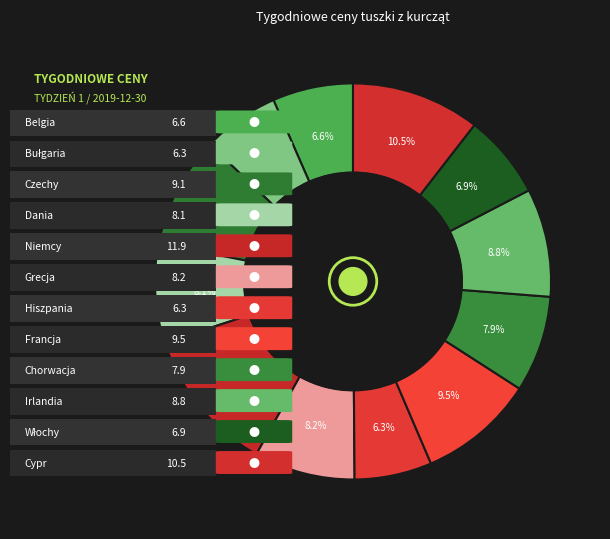

Which slice is the smallest?

Bułgaria